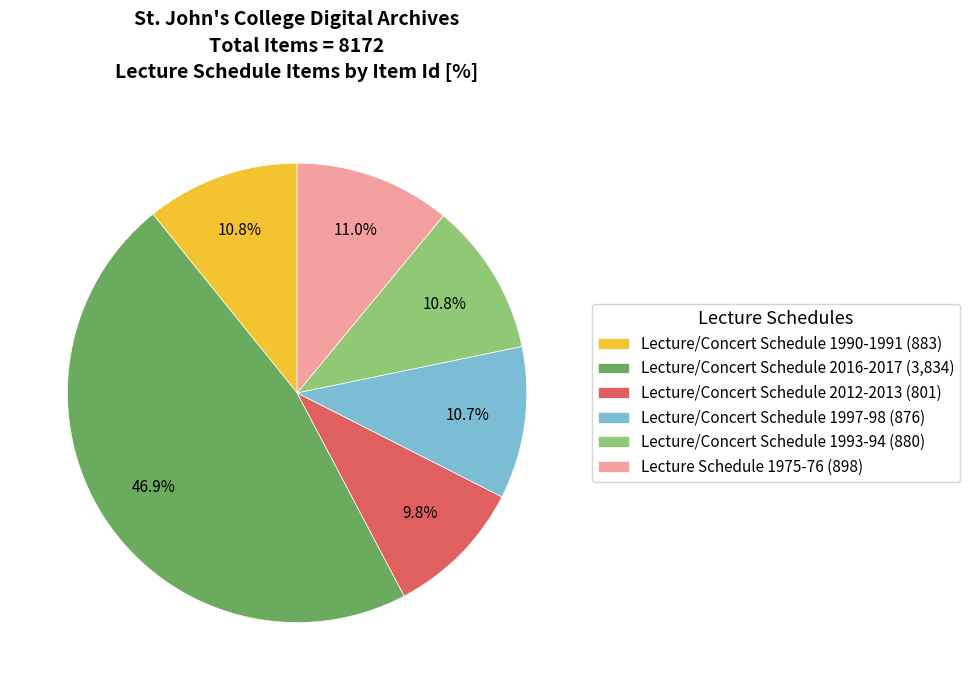

Does any single category account for the majority?

No